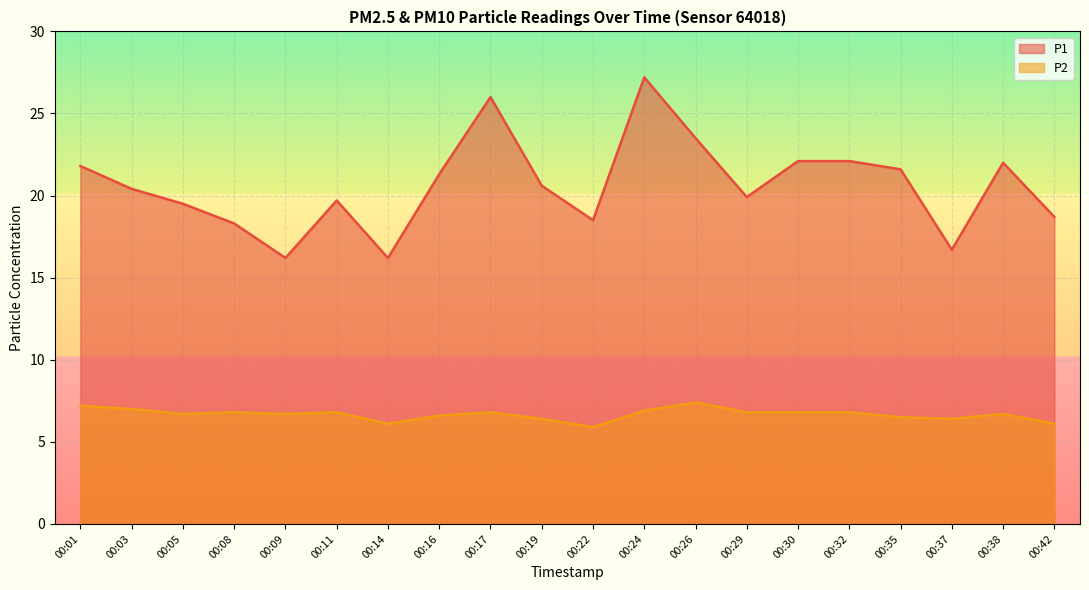

How many lines are shown in the chart?

2